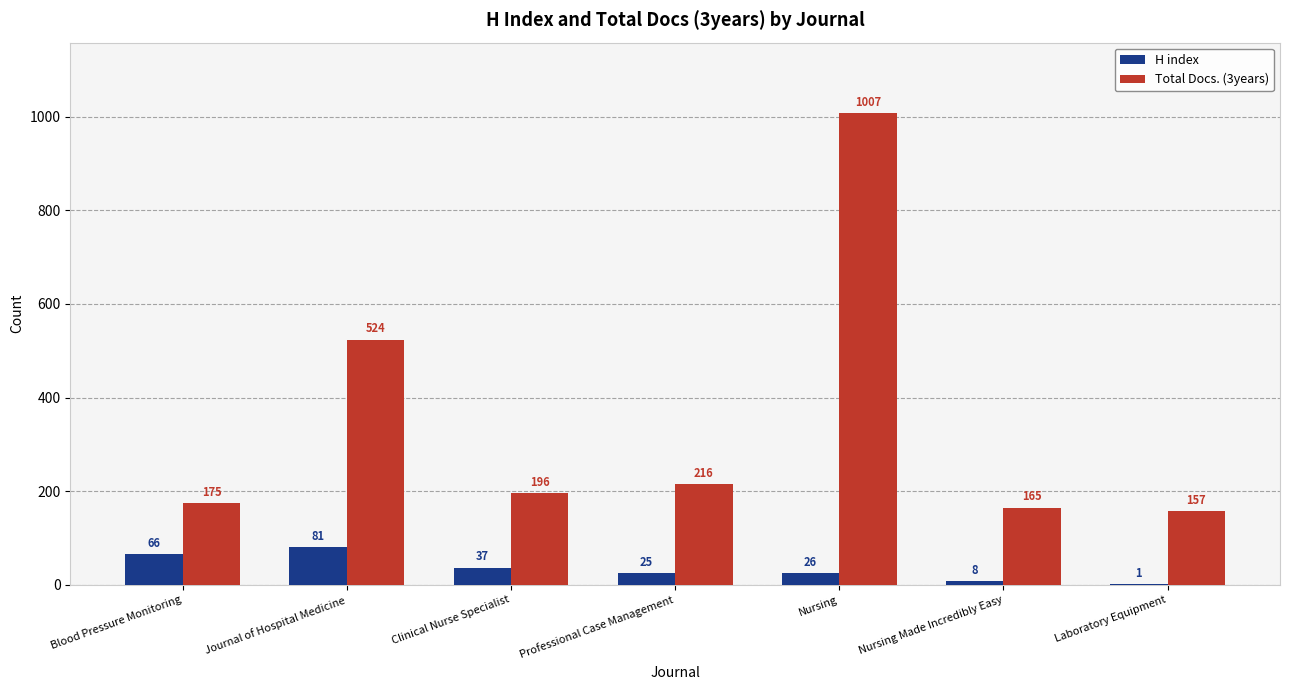

How many data points does each series have?

7